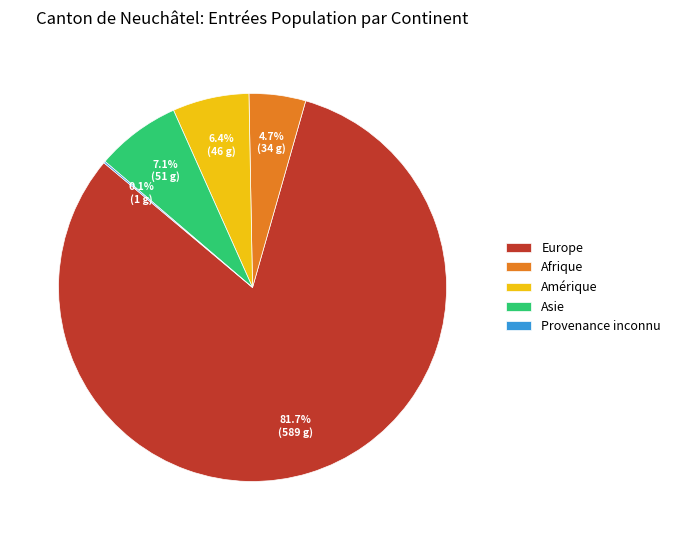

Combined, what portion of the pie is Amérique and Europe?

88.1%